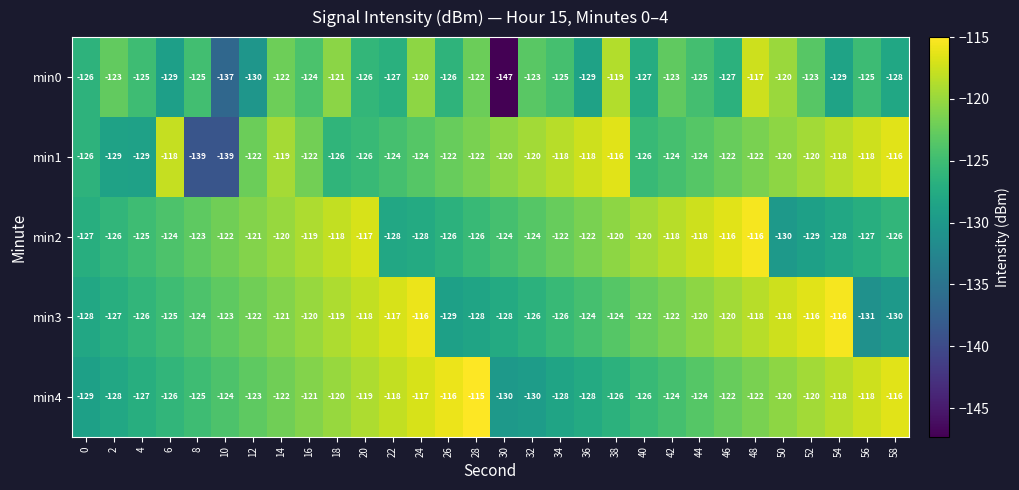

What is the difference between the highest and lowest values at 42?

6